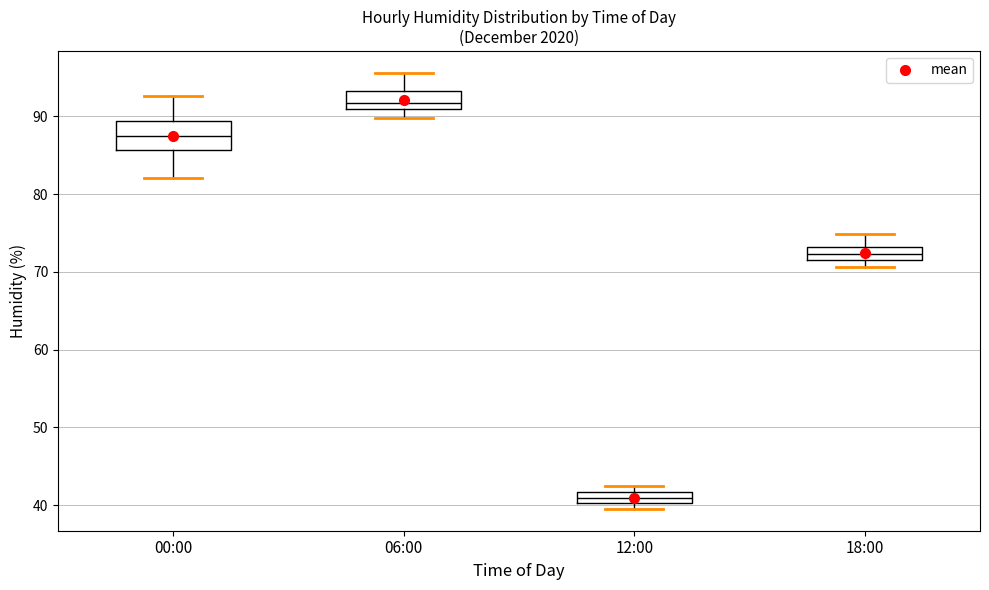

Which box is the tallest, from its lower edge to its upper edge?

00:00